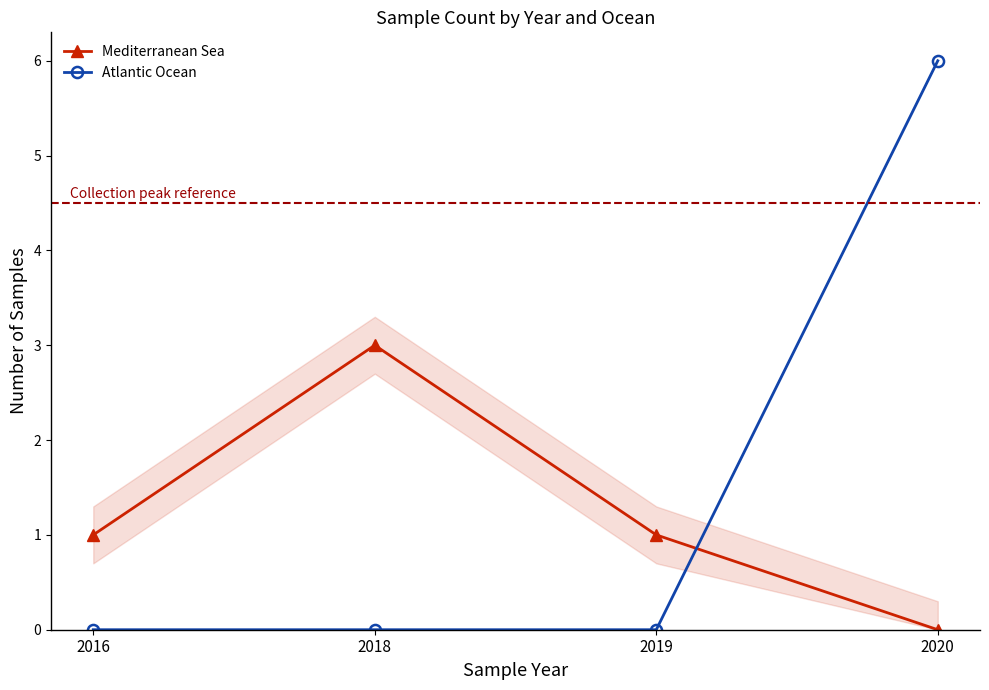

How many intersections are there between Atlantic Ocean and Mediterranean Sea?

1